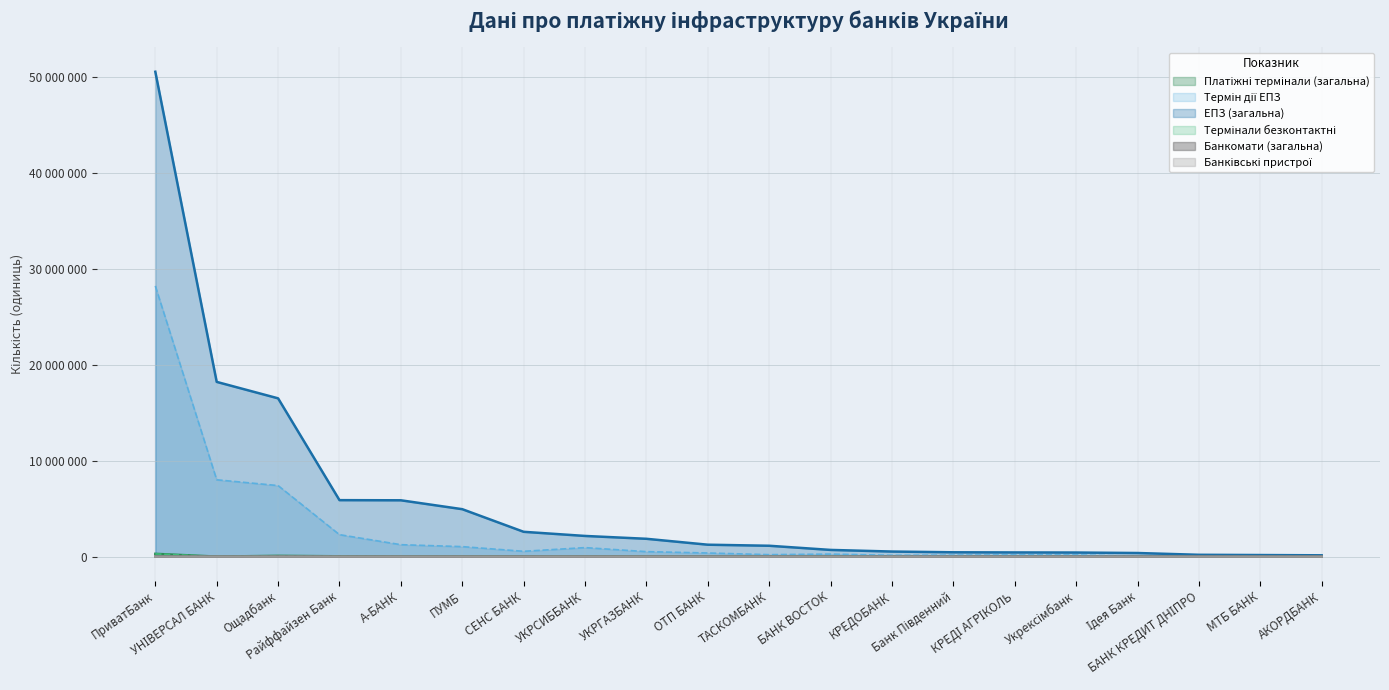

Is the value of Банкомати (загальна) at Укрексімбанк greater than the value of Банківські пристрої at КРЕДІ АГРІКОЛЬ?

Yes